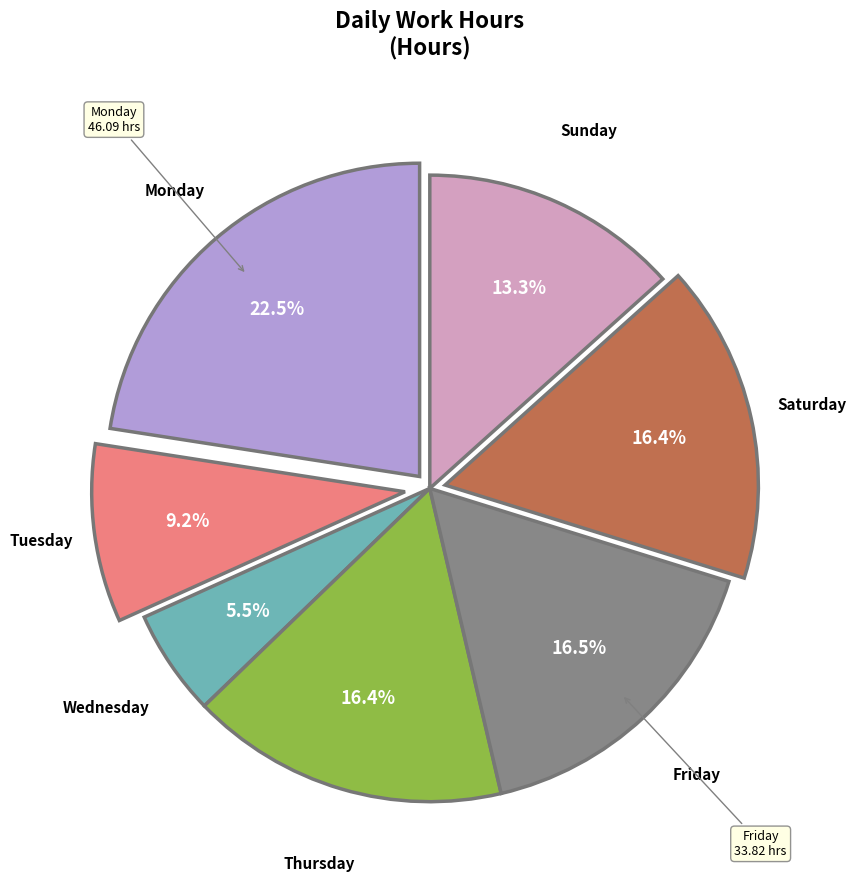

Does any single category account for the majority?

No